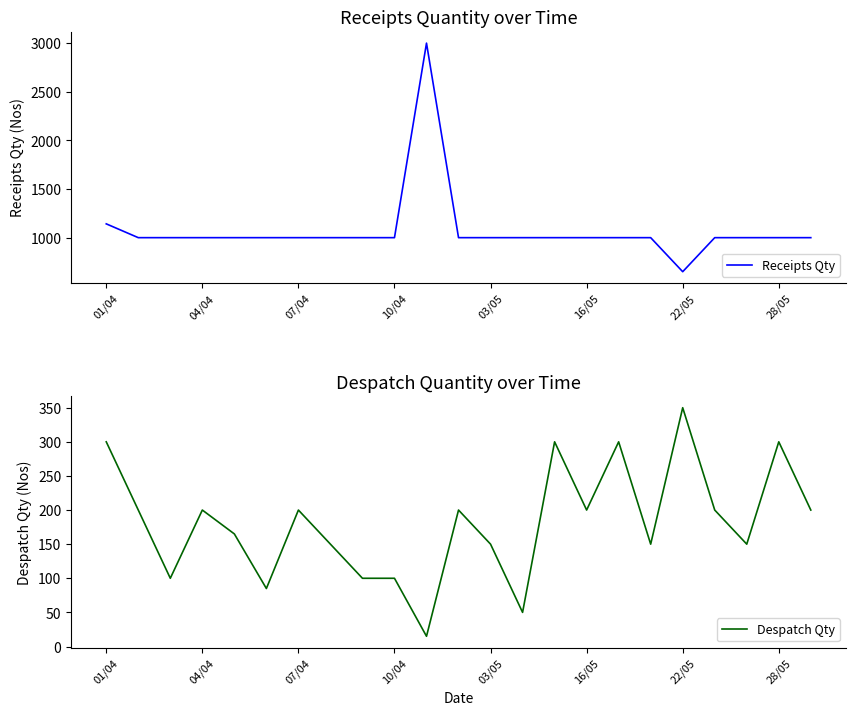

Is it true that Despatch Qty equals 112 at 04/04?

False